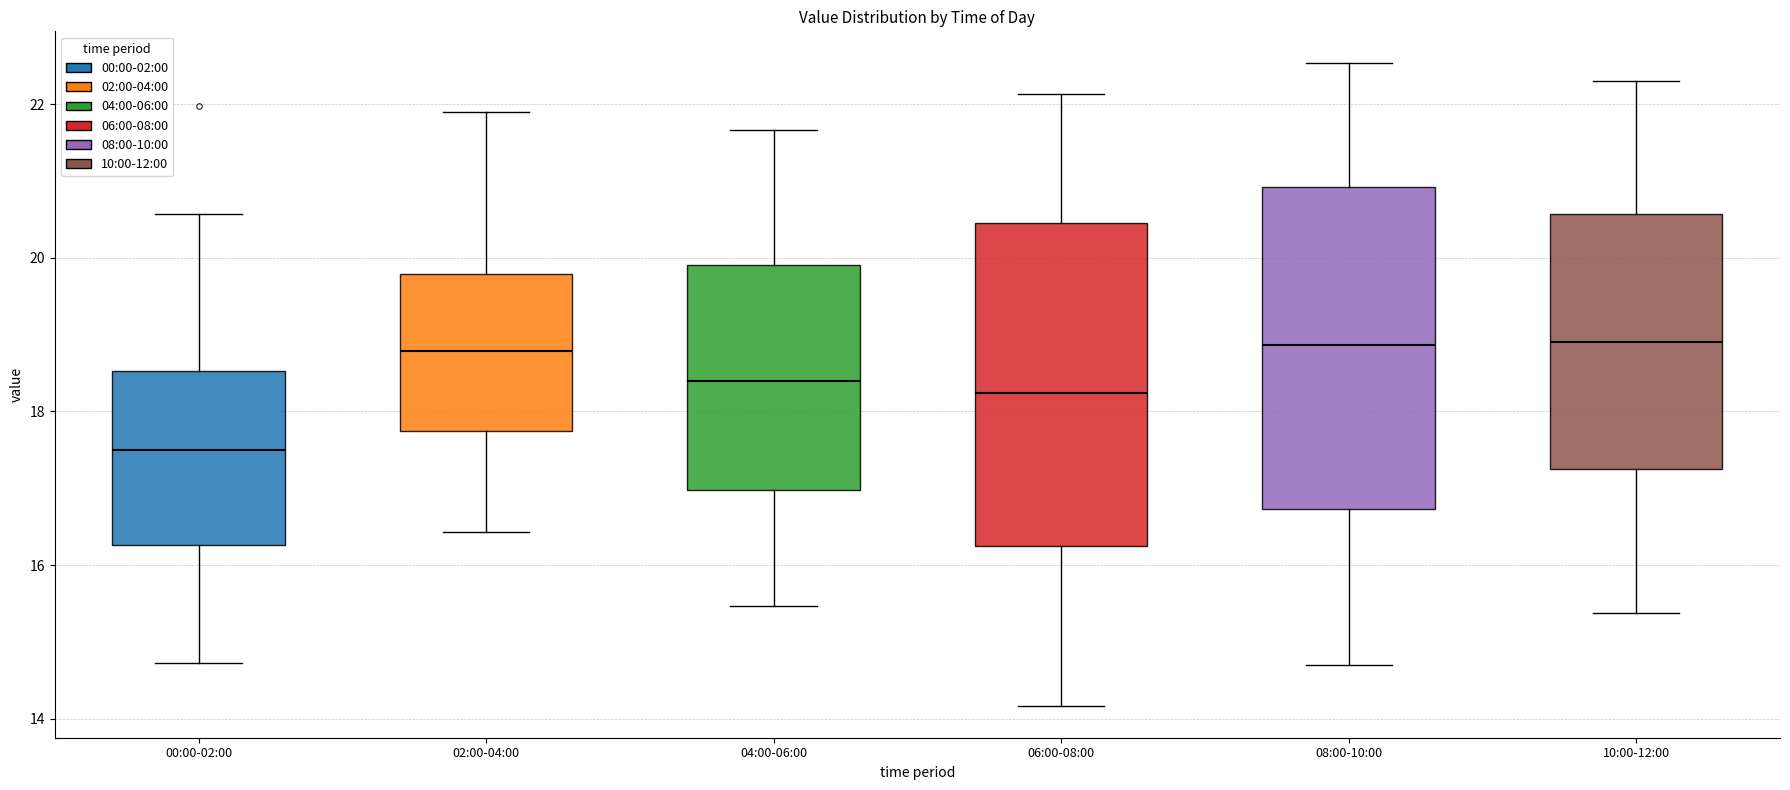

Reading left to right, read every box against the y-axis: the position of its median line, the range the box covers, and the ends of its whiskers. The values are not printed on the chart, so give them approximately, as read against the axis.

00:00-02:00: median 17.6, box 16.2 to 18.6, whiskers 14.8 to 20.6
02:00-04:00: median 18.8, box 17.8 to 19.8, whiskers 16.4 to 22.0
04:00-06:00: median 18.4, box 17.0 to 20.0, whiskers 15.4 to 21.6
06:00-08:00: median 18.2, box 16.2 to 20.4, whiskers 14.2 to 22.2
08:00-10:00: median 18.8, box 16.8 to 21.0, whiskers 14.8 to 22.6
10:00-12:00: median 19.0, box 17.2 to 20.6, whiskers 15.4 to 22.4